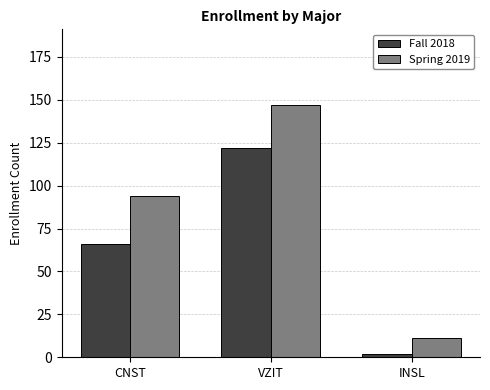

How many values in the Spring 2019 series are below 94?

1